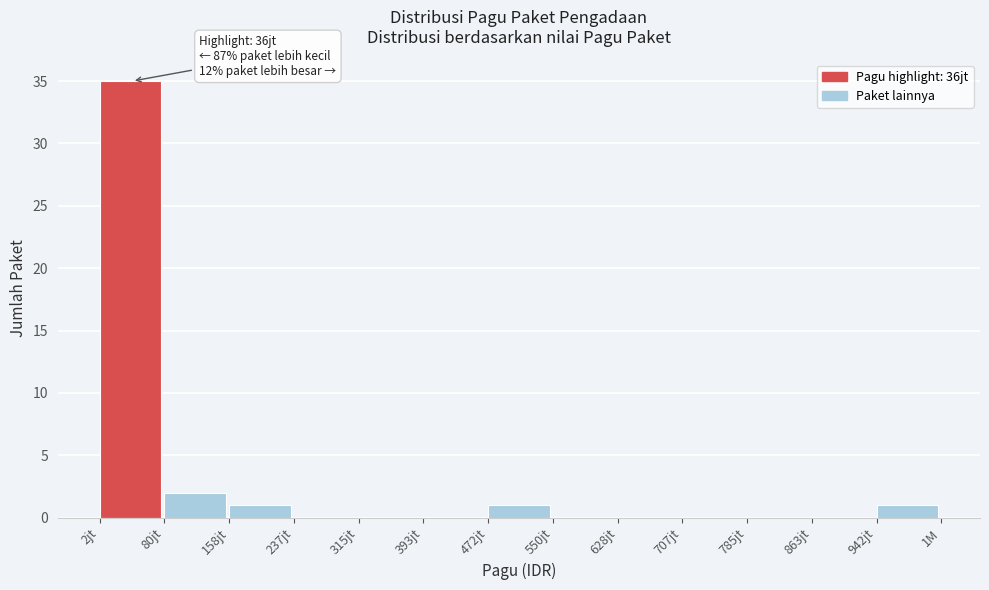

Reading left to right, extract all data points from this chart.

2jt=35	80jt=2	158jt=1	237jt=0	315jt=0	393jt=0	472jt=1	550jt=0	628jt=0	707jt=0	785jt=0	863jt=0	942jt=1